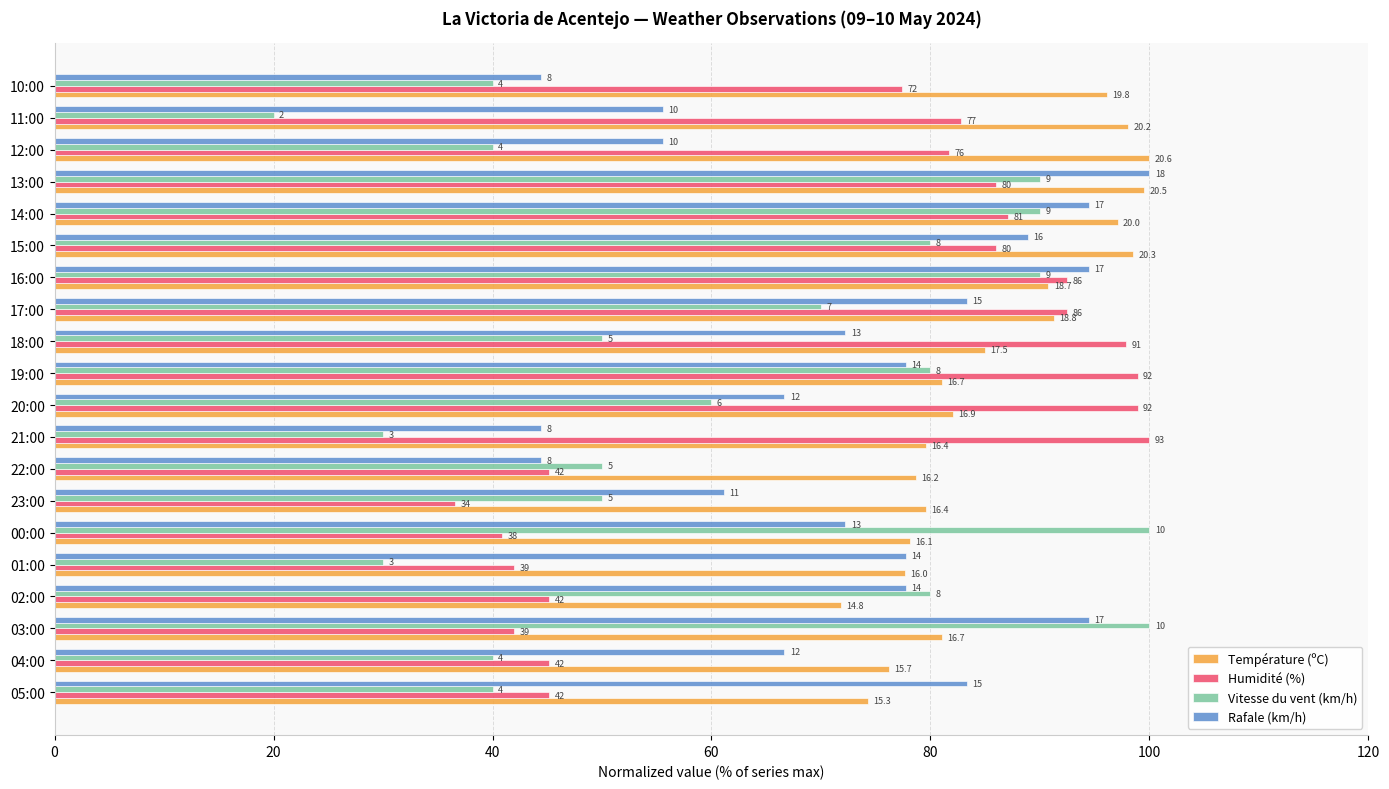

What are all the series names shown in the legend?

Température (ºC), Humidité (%), Vitesse du vent (km/h), Rafale (km/h)